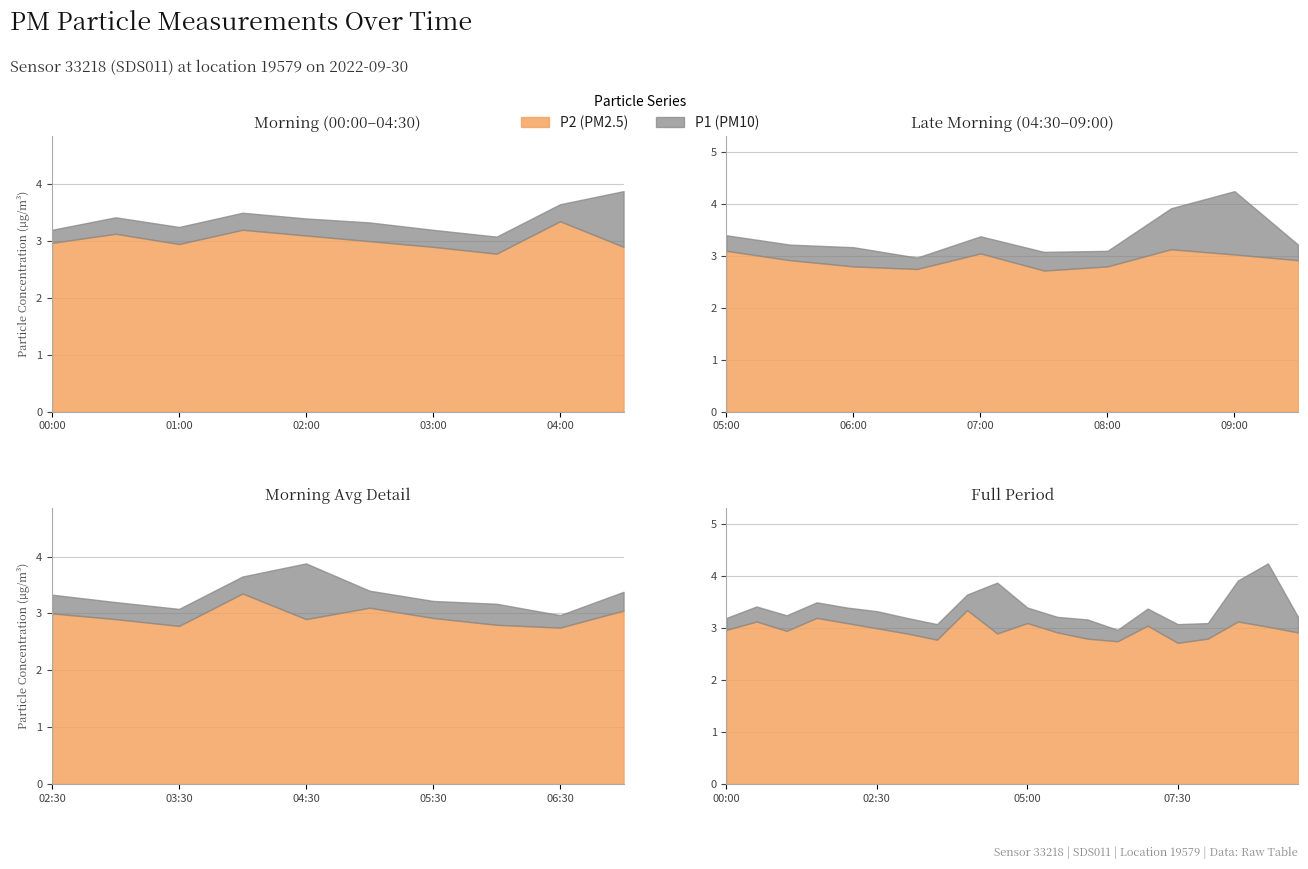

How many lines are shown in the chart?

2